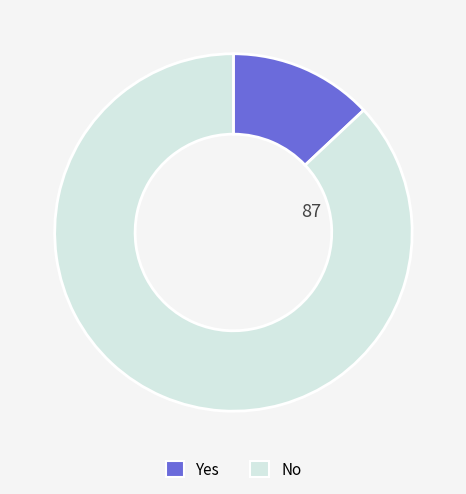

How many slices are in this pie chart?

2